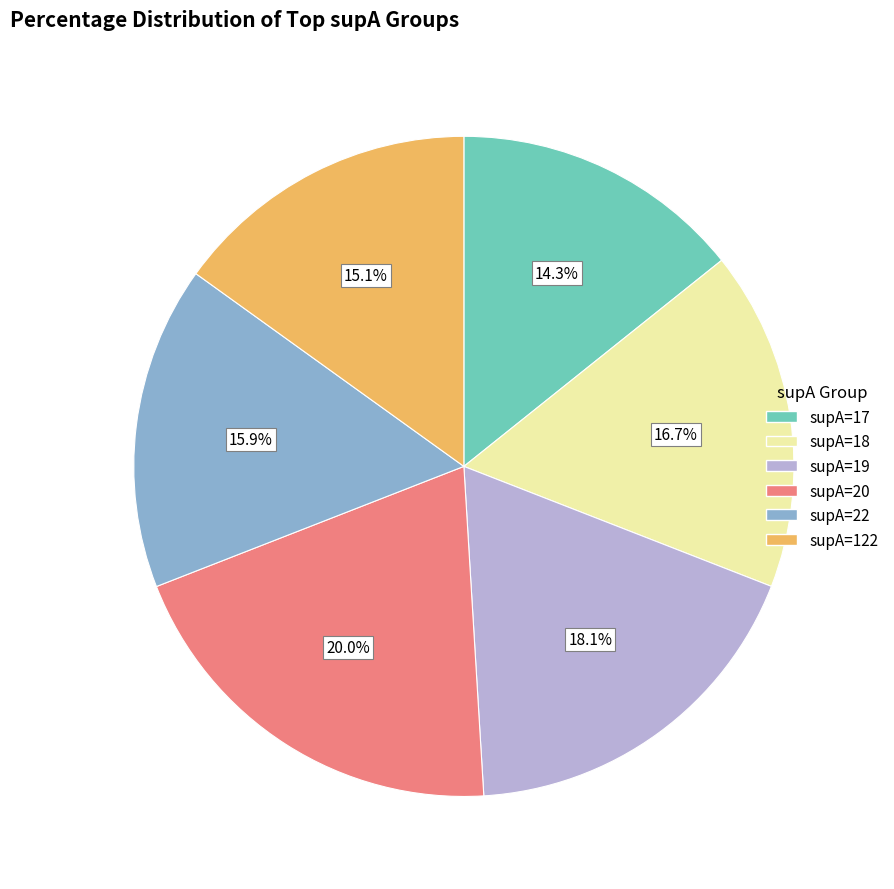

What percentage is the supA=17 slice, to the nearest percent?

14%